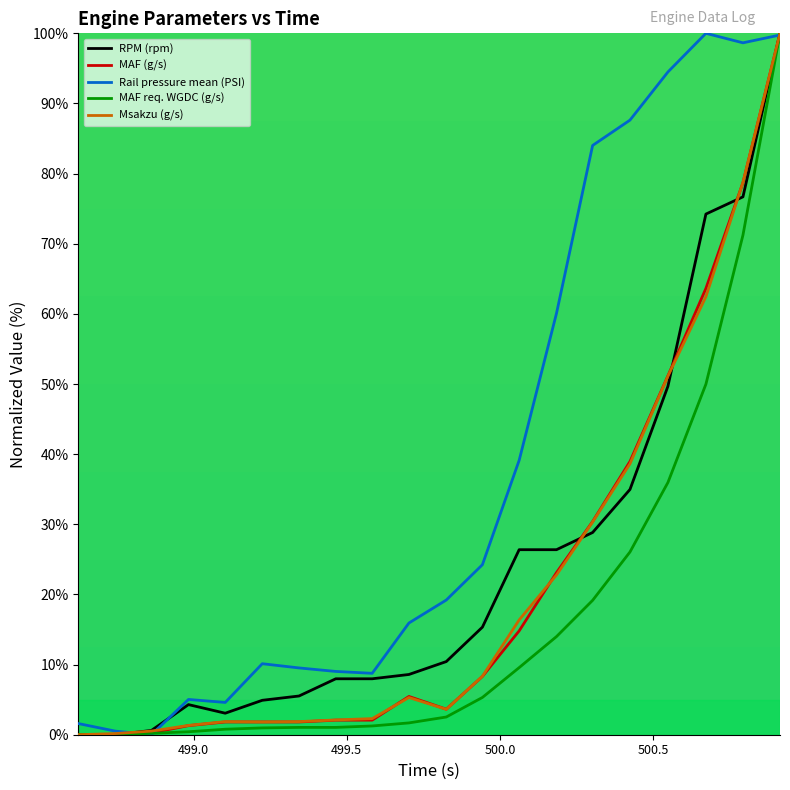

What is the greatest value displayed?

100.0